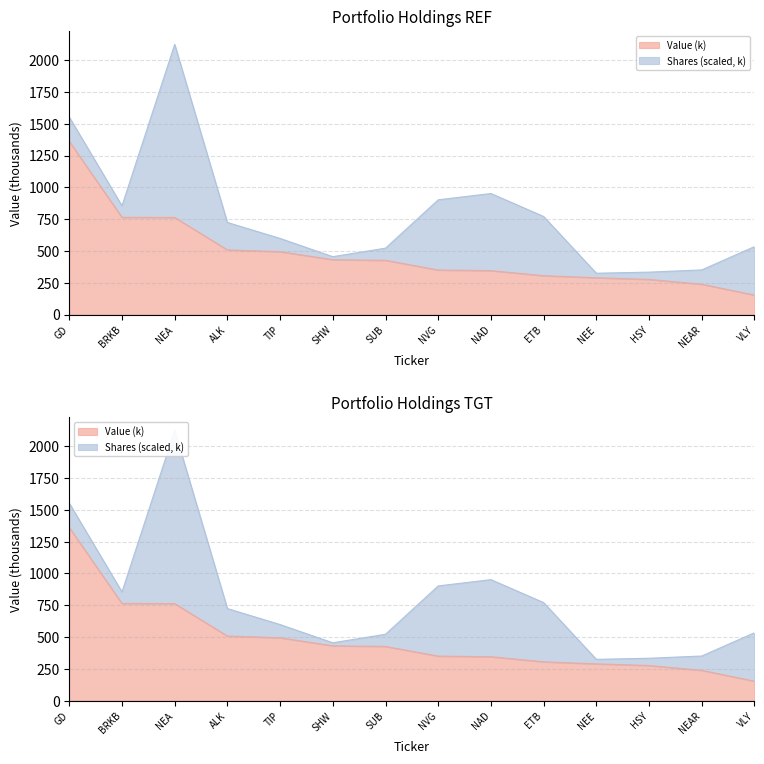

What is the sum of the values at HSY and VLY?

429